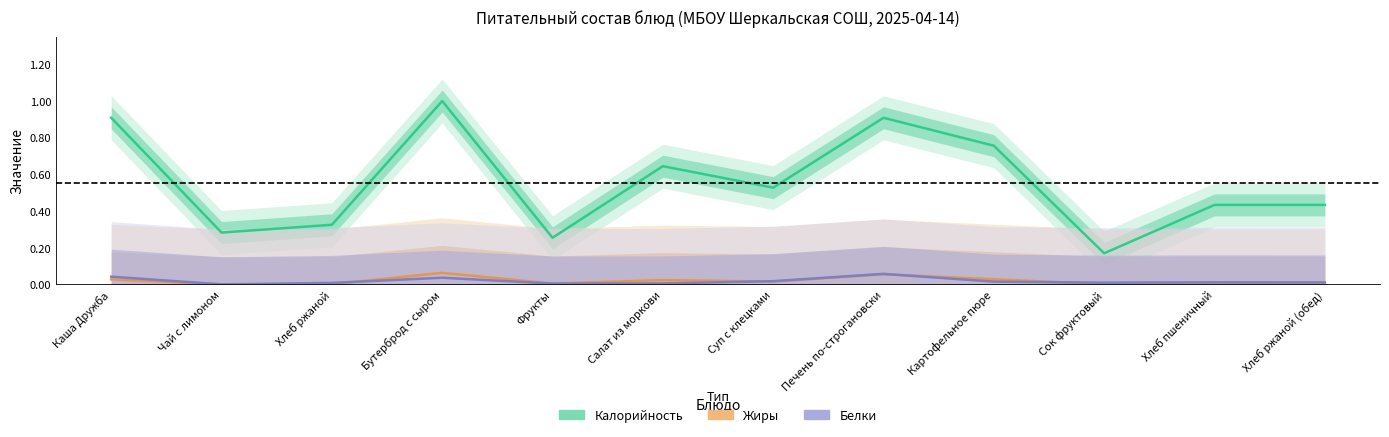

What is the spread (max minus min) of values at Хлеб ржаной?

0.3